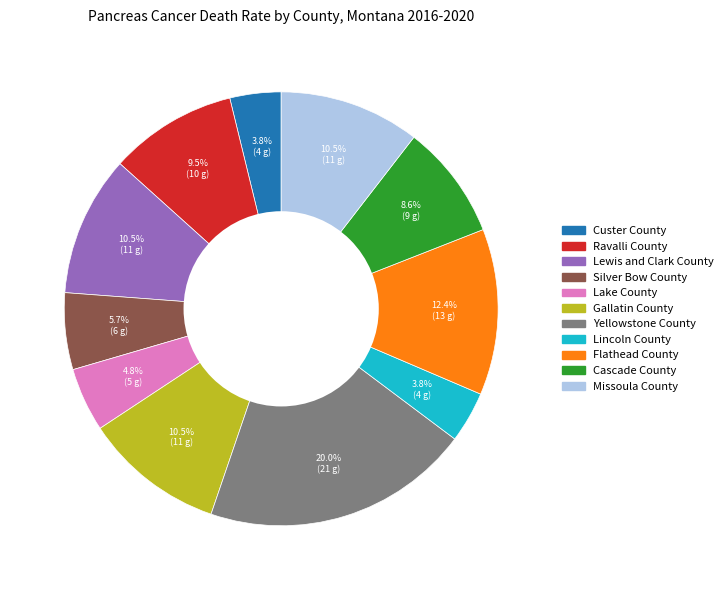

Is the sum of Gallatin County and Lincoln County greater than half?

No